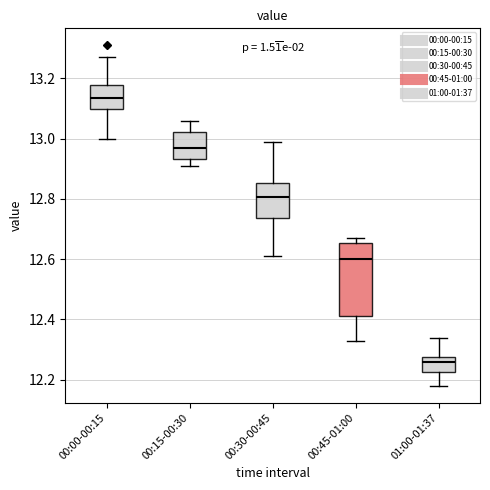

Which box has the lowest median line?

01:00-01:37